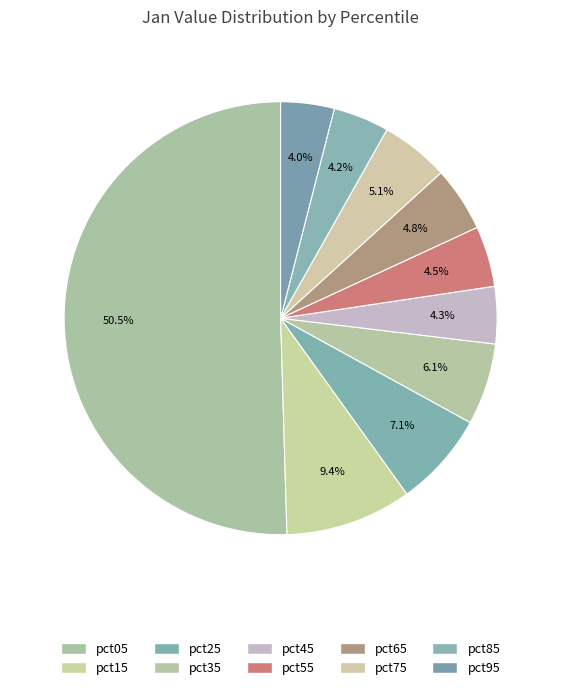

To the nearest percent, what portion does pct85 represent?

4%